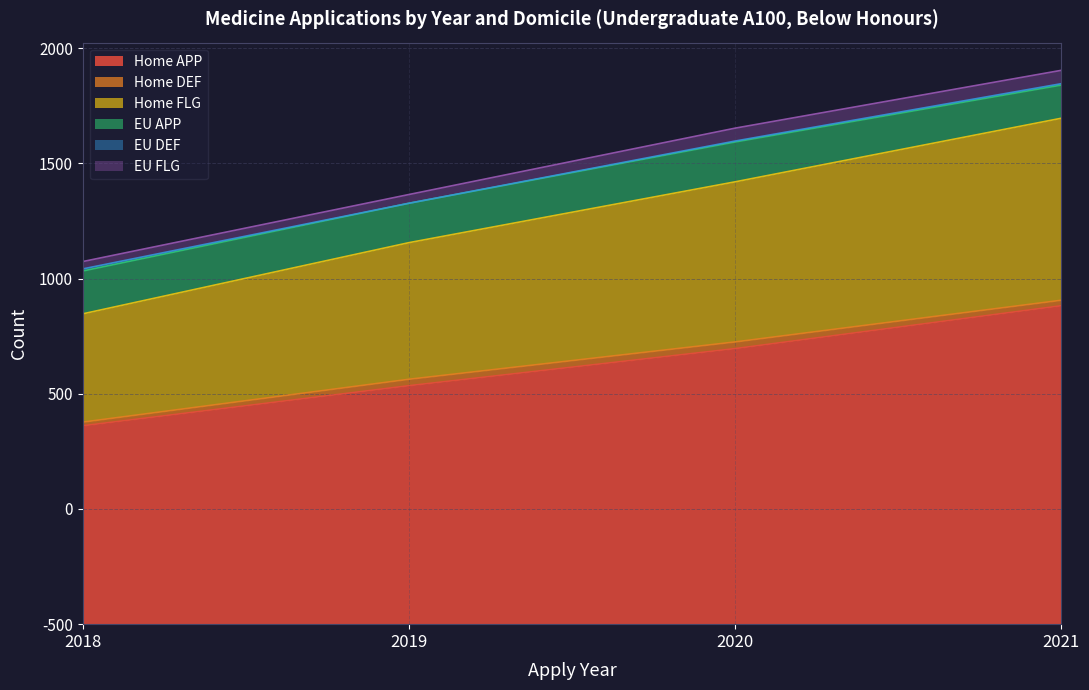

How many categories are shown in the chart?

4